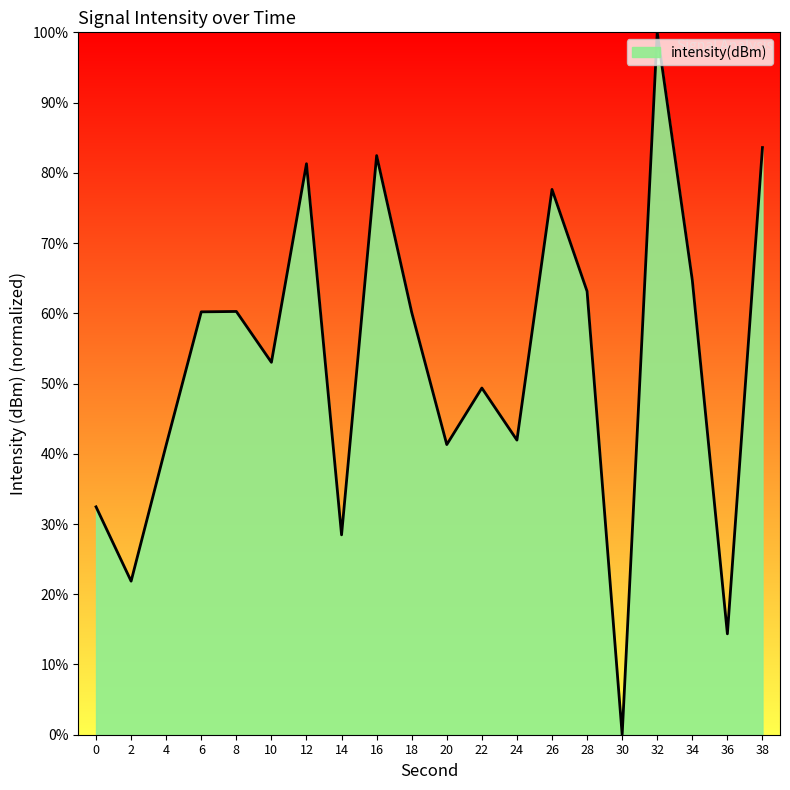

True or false: there are more than 1 points higher than both neighbors.

True